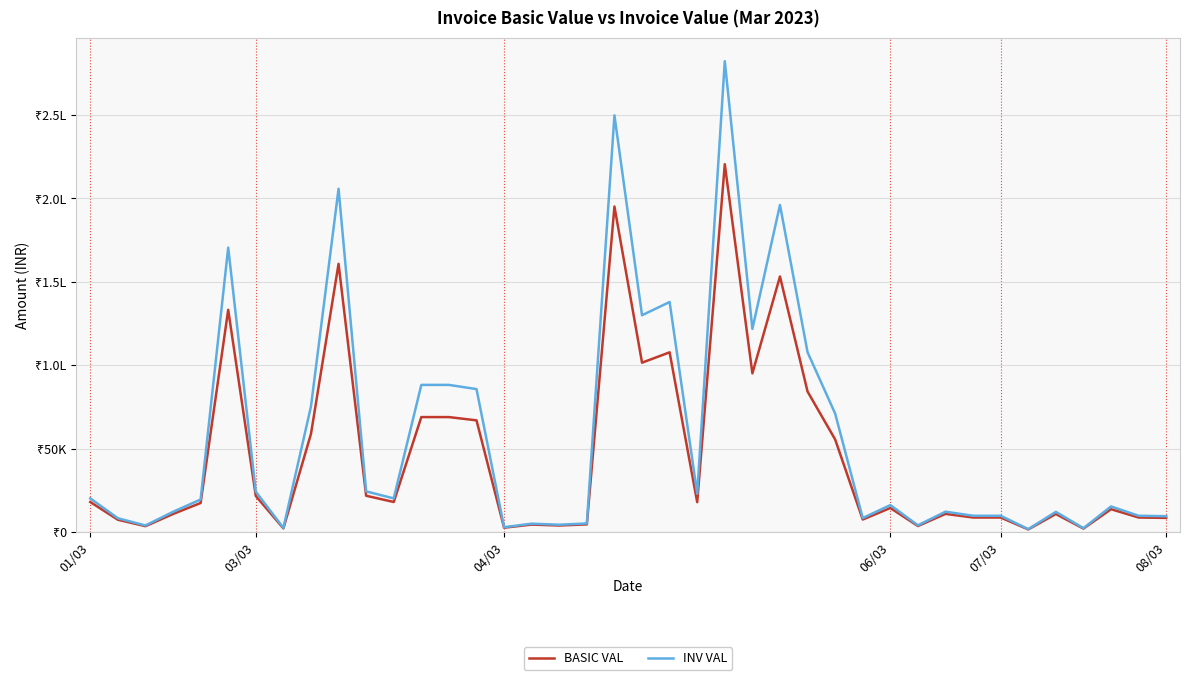

What is the value of the BASIC VAL point at the 12th from the left?

18000.0